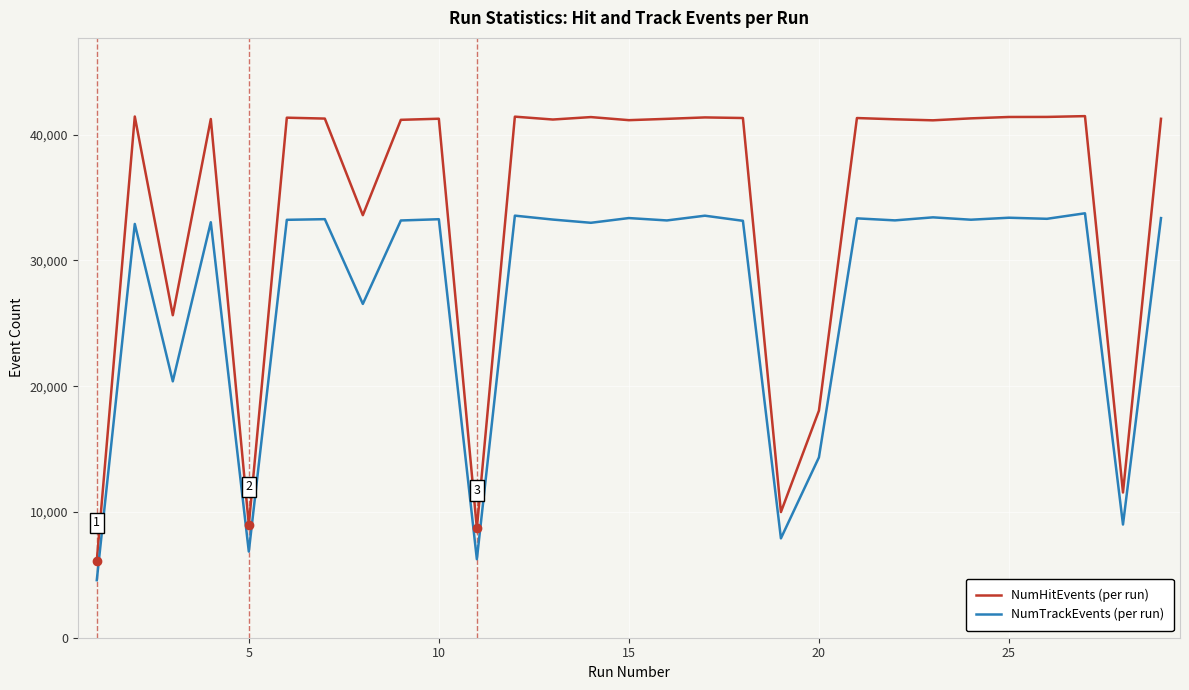

What is the smallest value displayed?

4578